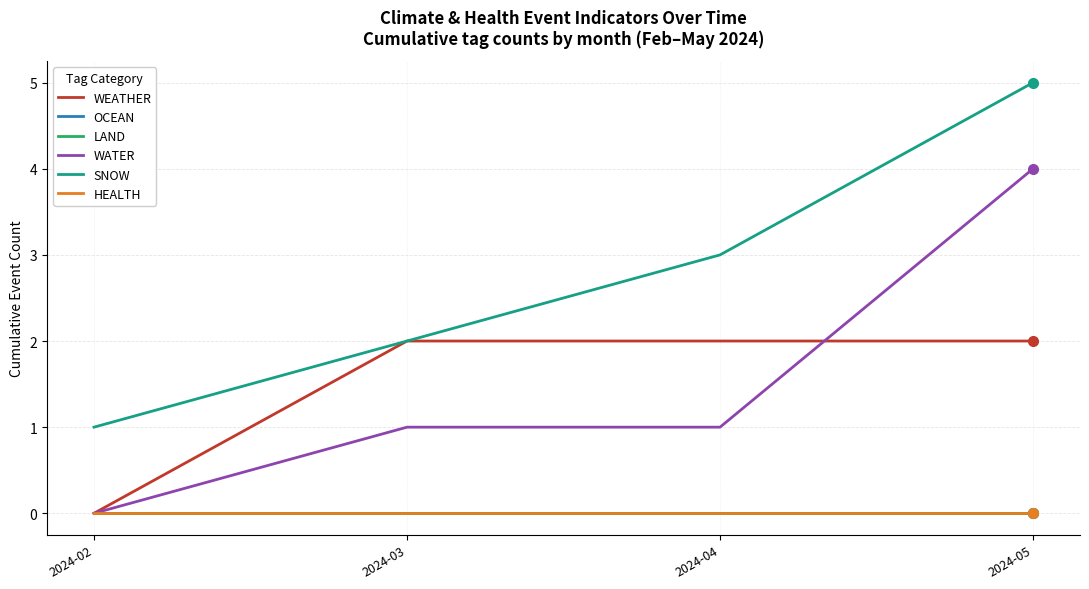

At 2024-05, list the series in order from largest to smallest.

SNOW, WATER, WEATHER, OCEAN, LAND, HEALTH